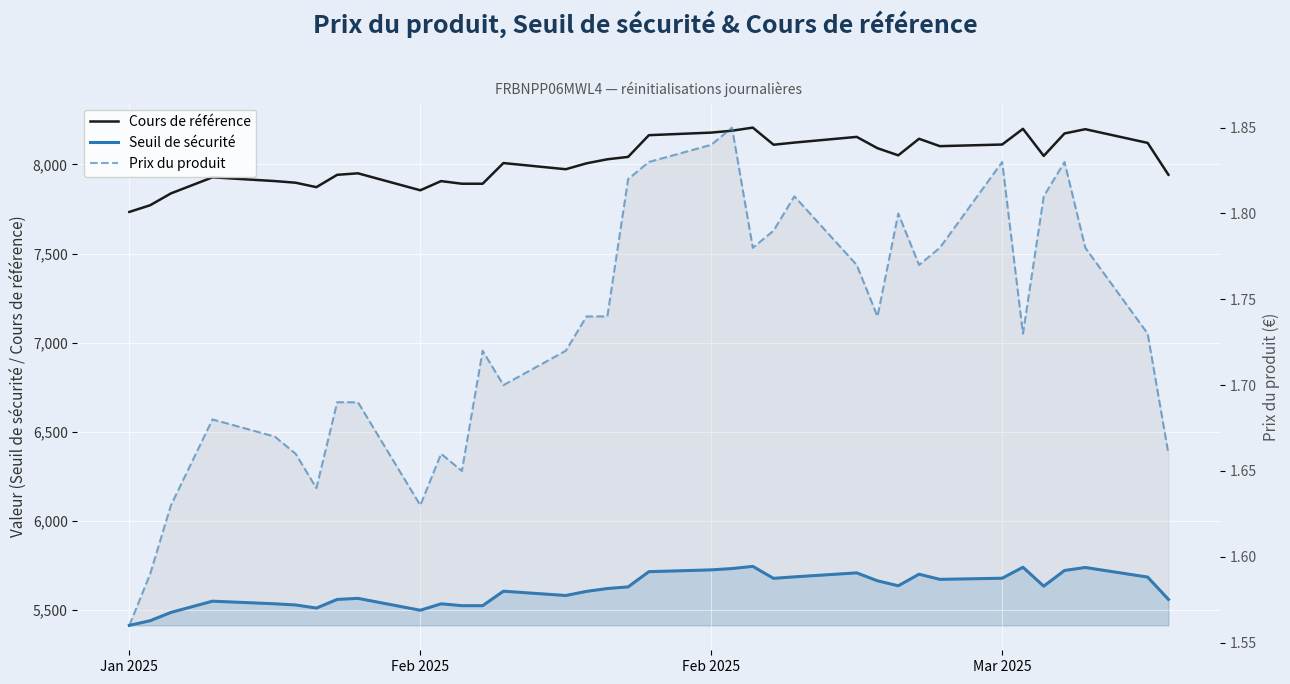

True or false: Cours de référence and Seuil de sécurité intersect in this chart.

False